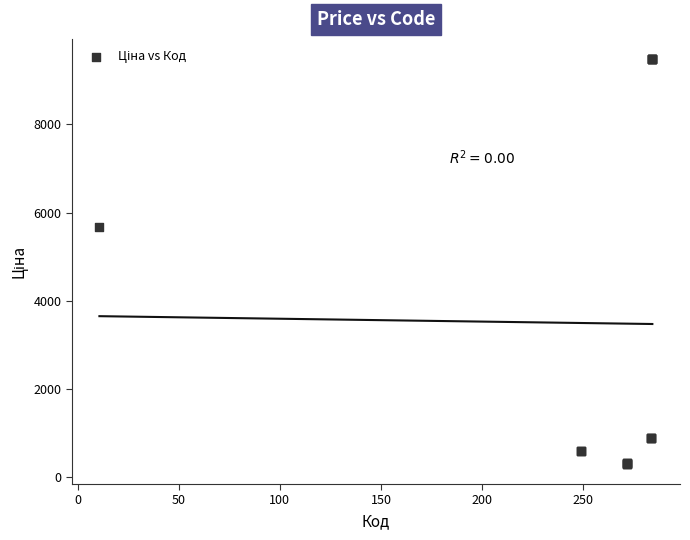

What Y value in the scatter plot is closest to 4895?

5673.8